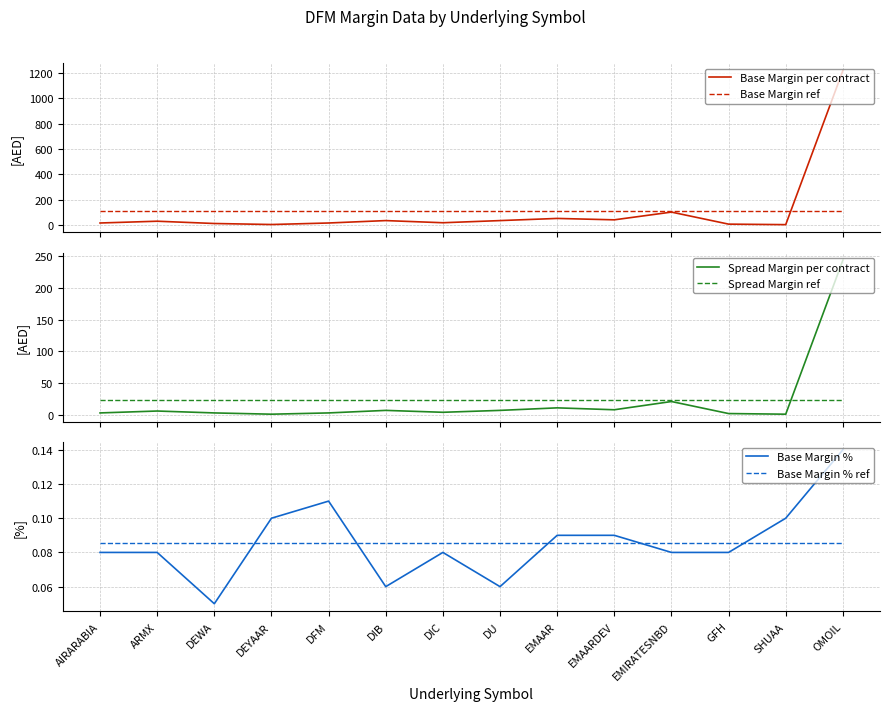

What is the label of the 13th point from the right?

ARMX